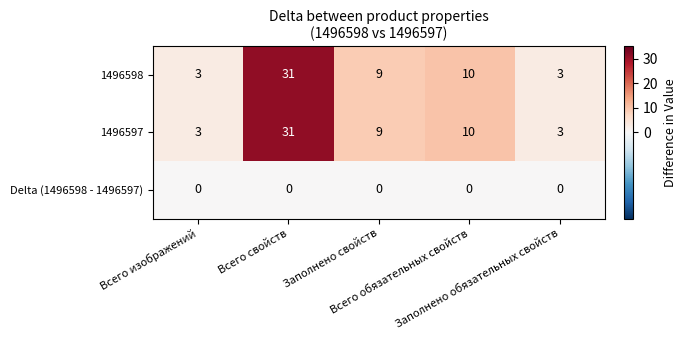

What is the minimum value for 1496597?

3